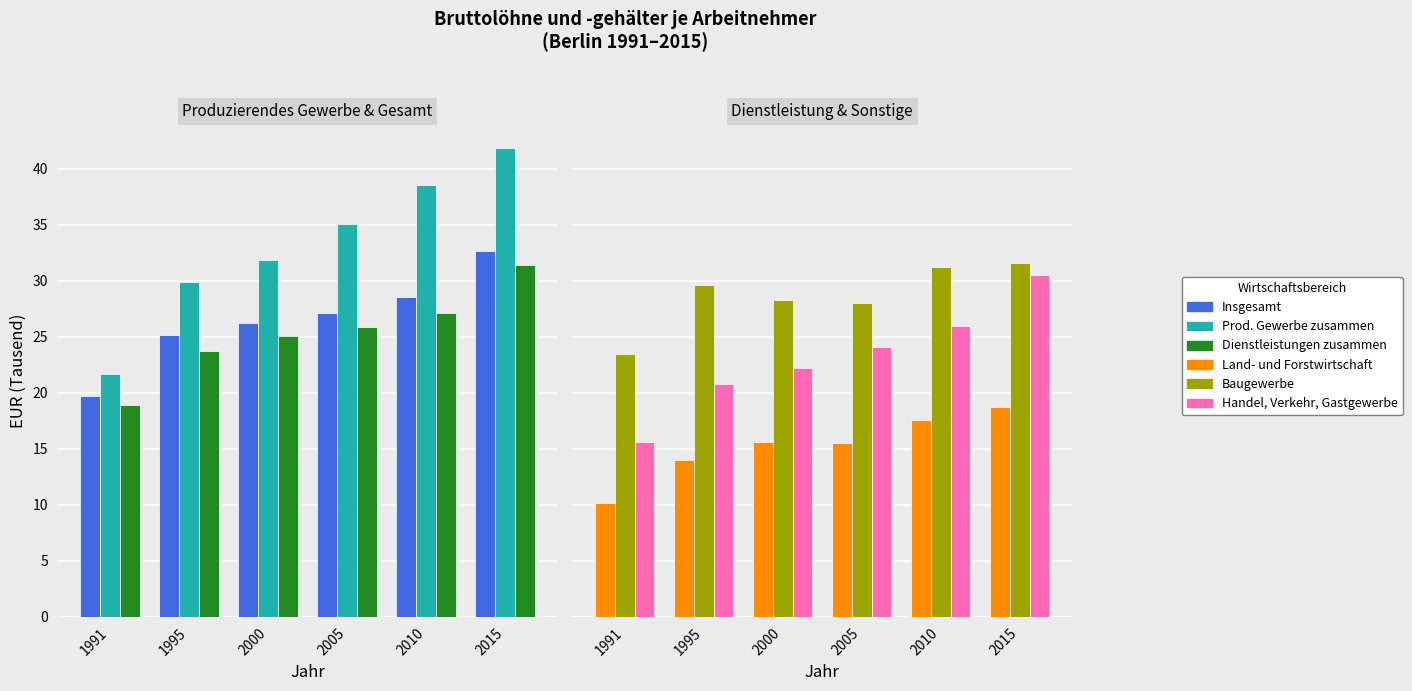

The Prod. Gewerbe zusammen series shows 41.9 at 2015. True or false?

True